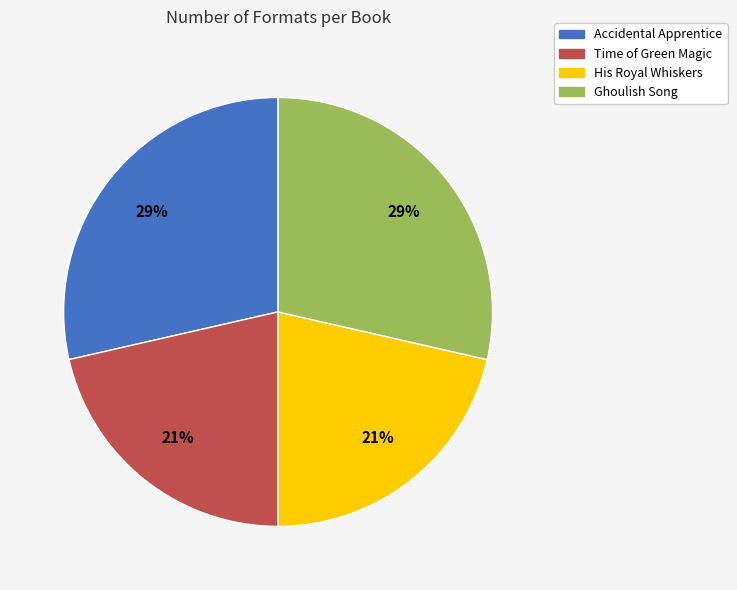

To the nearest percent, what is the average slice percentage?

25%